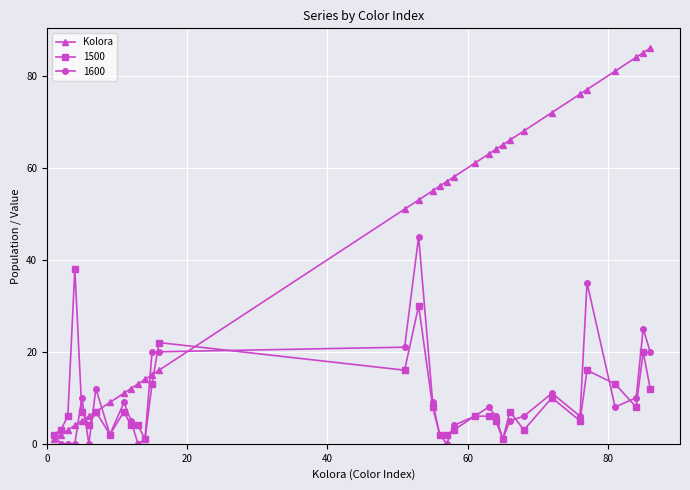

Which series has the widest spread of values?

Kolora